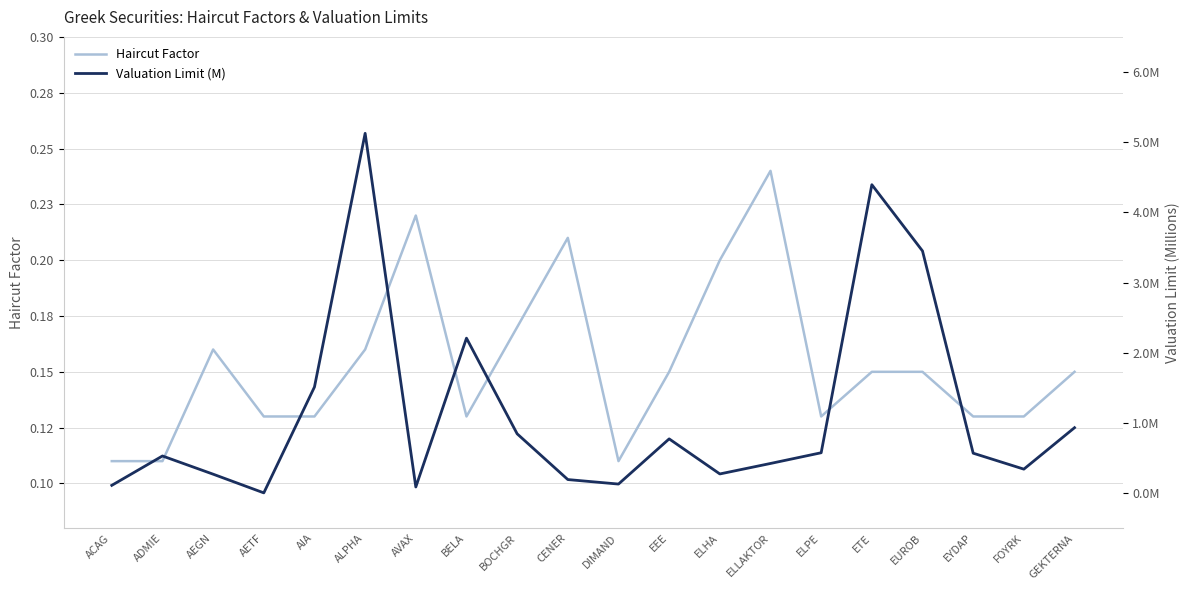

What is the average value of the Haircut Factor series?

0.2